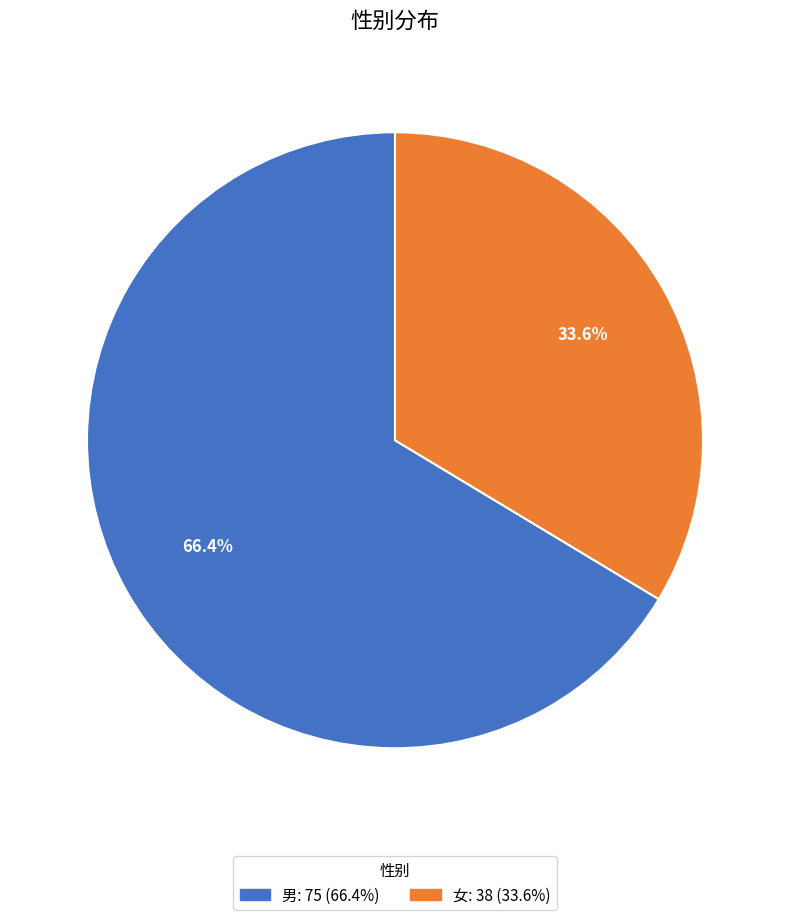

Count the number of slices in the pie.

2